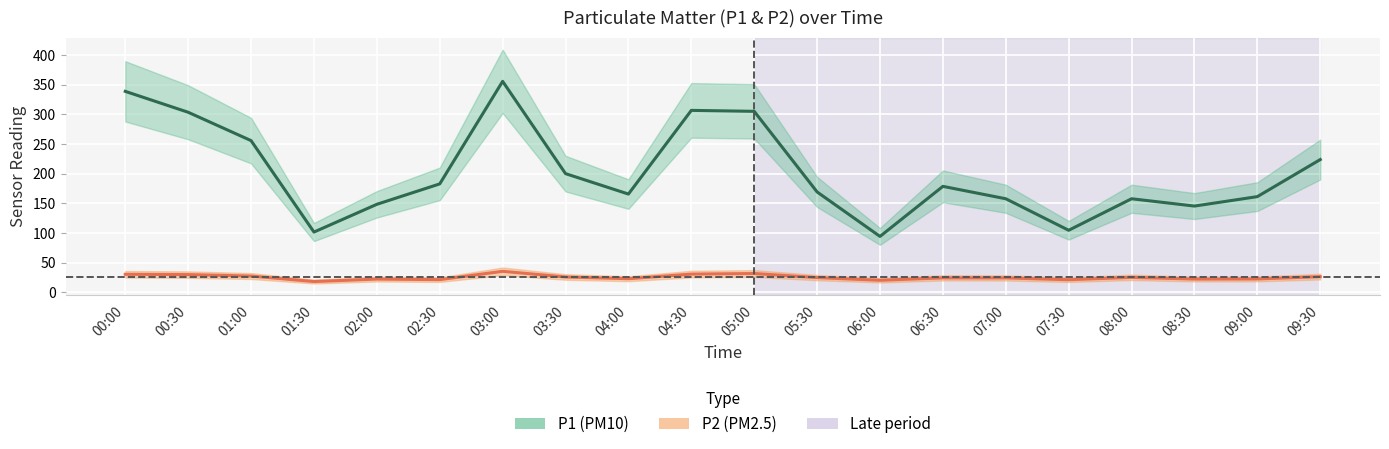

How many values in the P2 (PM2.5) series are below 25?

10